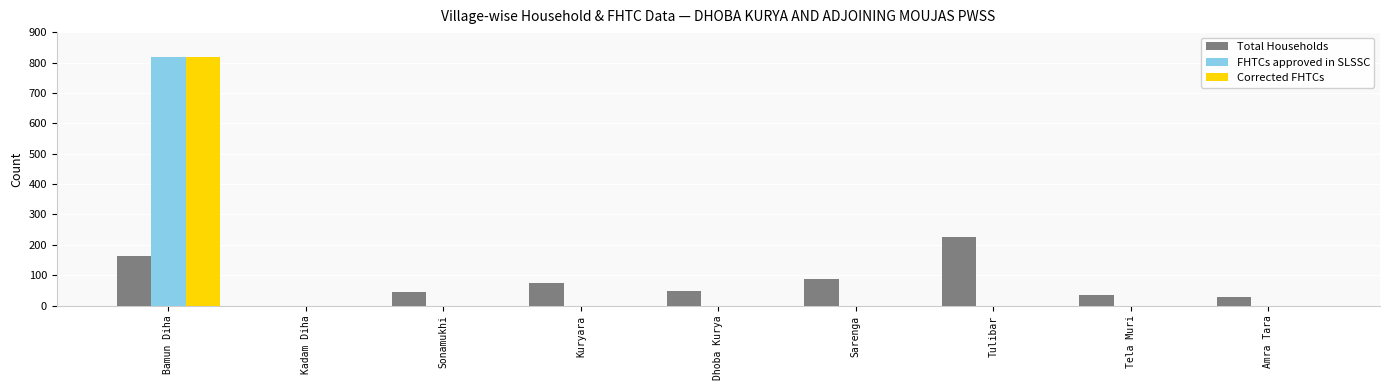

What is the sum of all Total Households values?

706